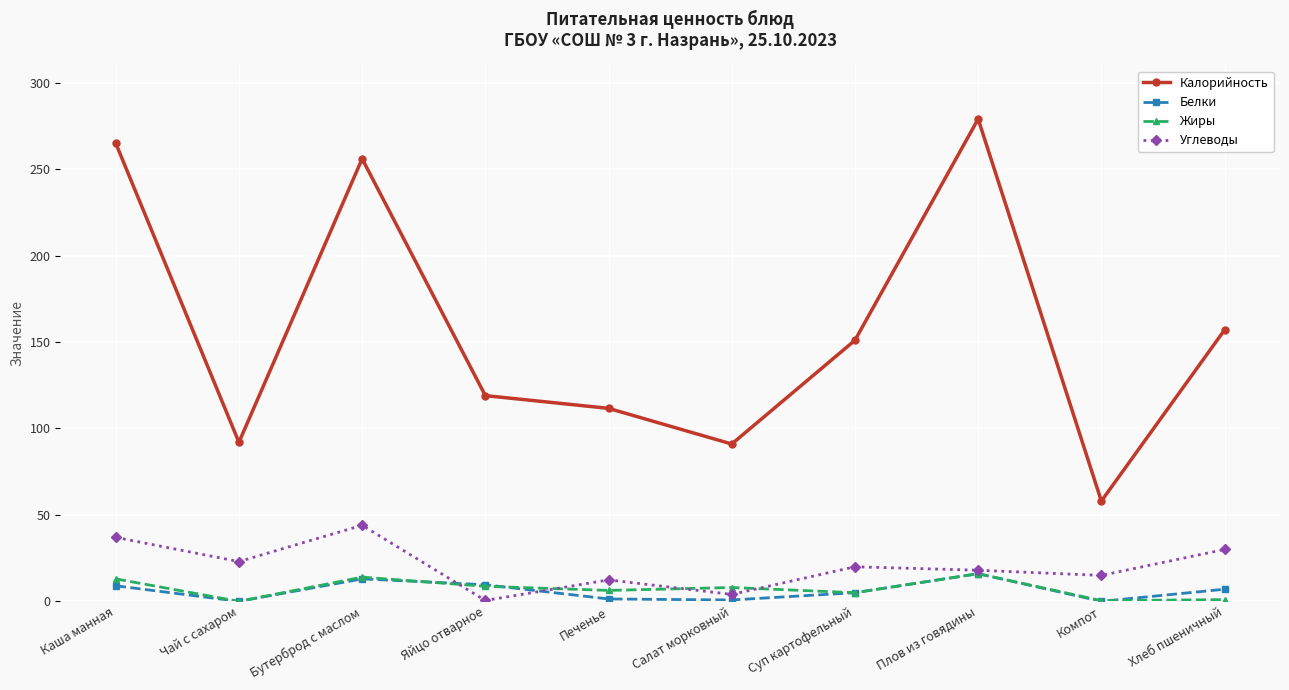

What is the average value of the Углеводы series?

20.4